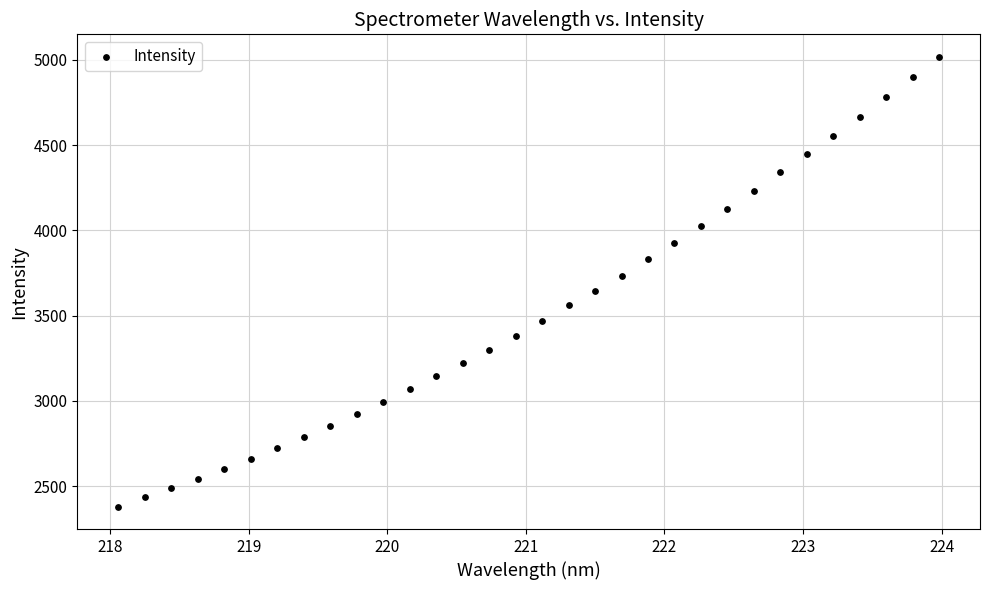

What is the range of Y values (max minus min)?

2636.3